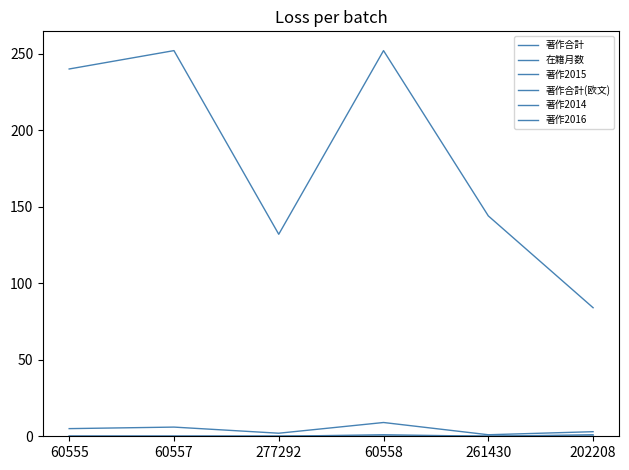

Does the chart have visible grid lines?

No